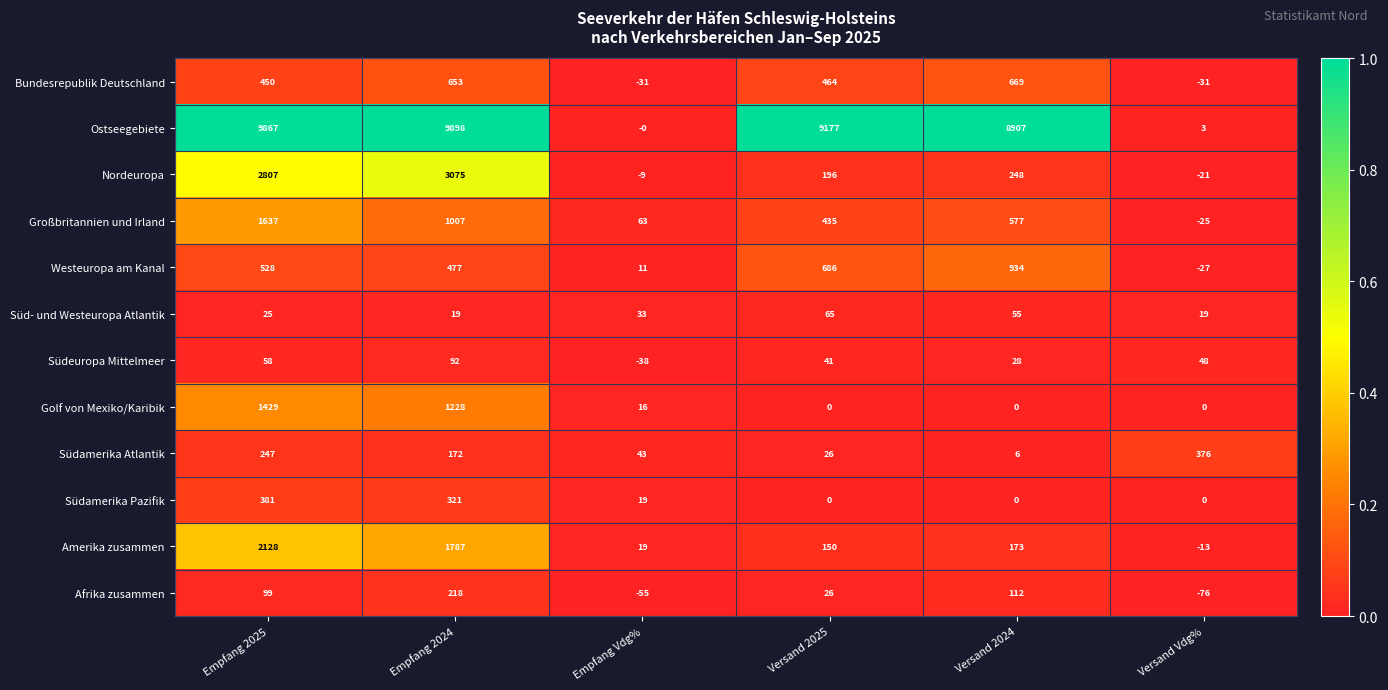

What is the smallest value displayed?

-76